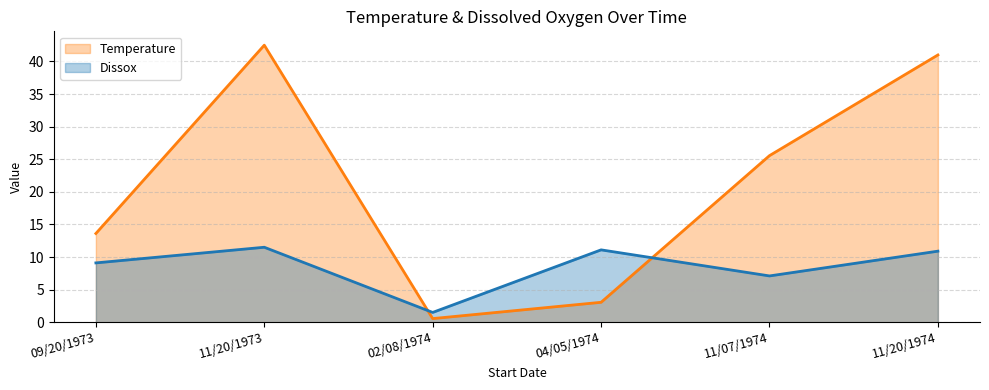

The value of Dissox at 11/07/1974 is 2.4. True or false?

False